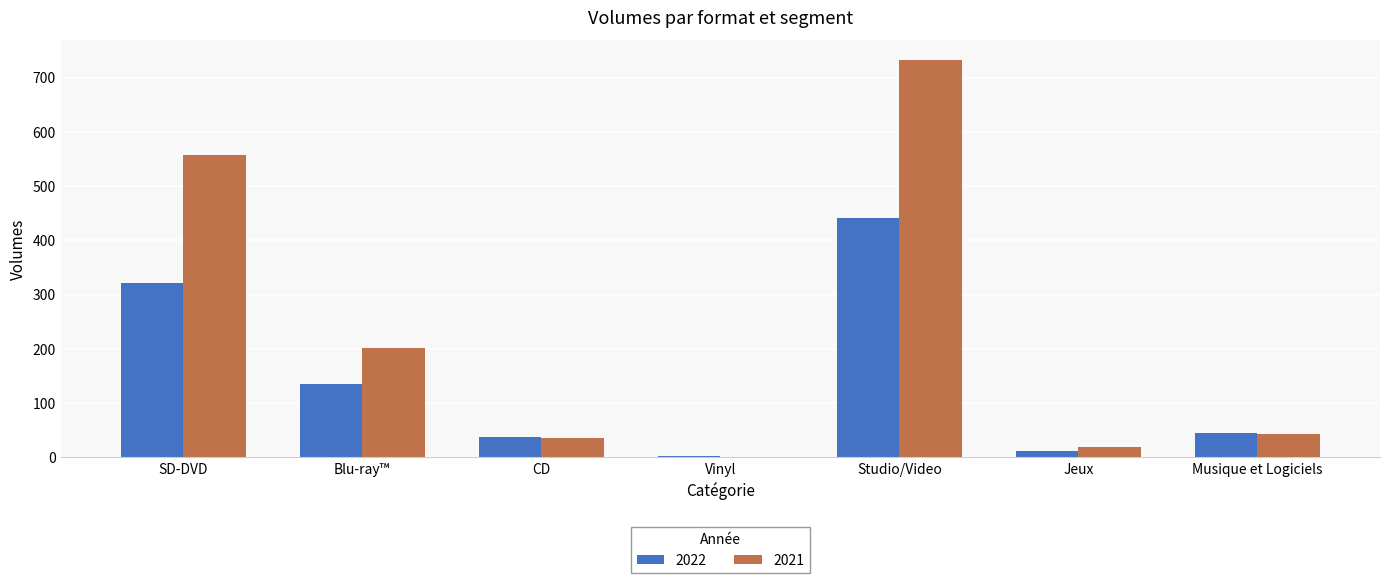

At which category is the sum across all series the highest?

Studio/Video